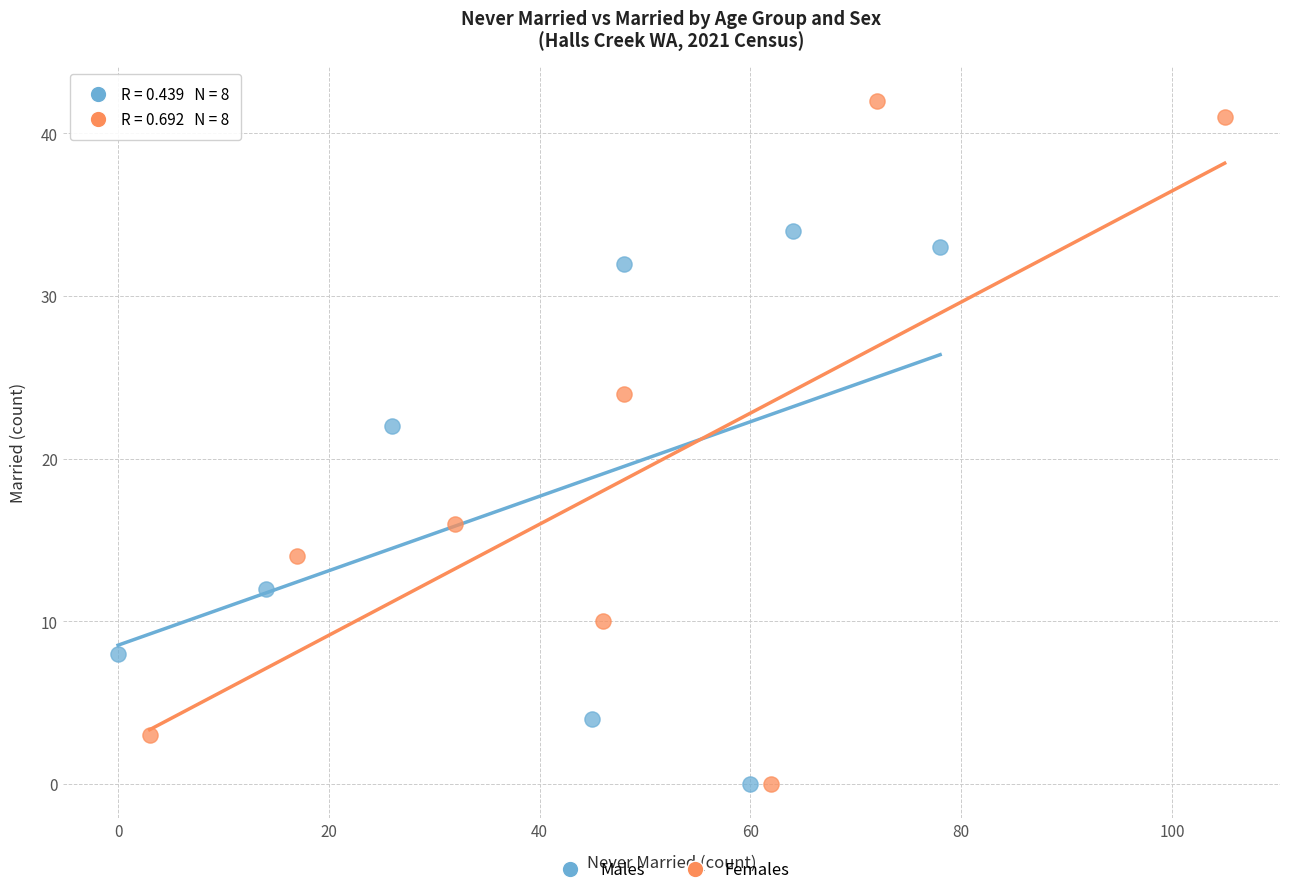

Which series reaches the maximum Y coordinate?

Females